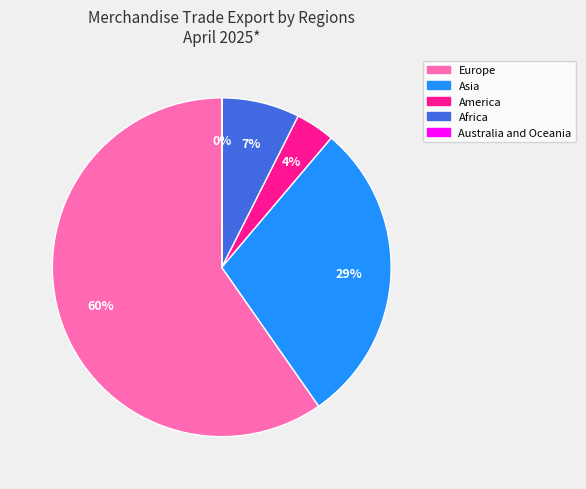

Which category has the biggest portion of the pie?

Europe